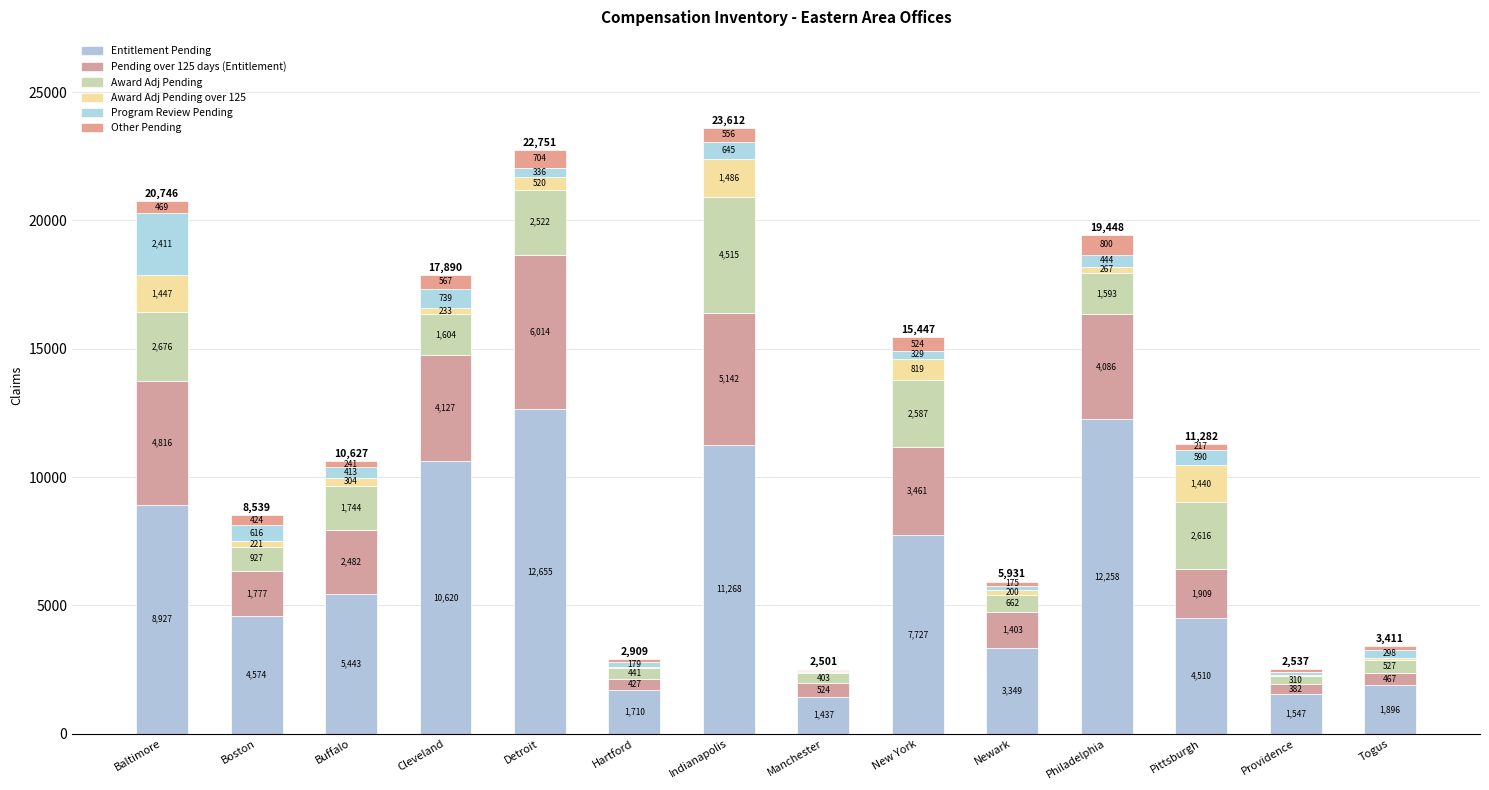

How many data points does each series have?

14